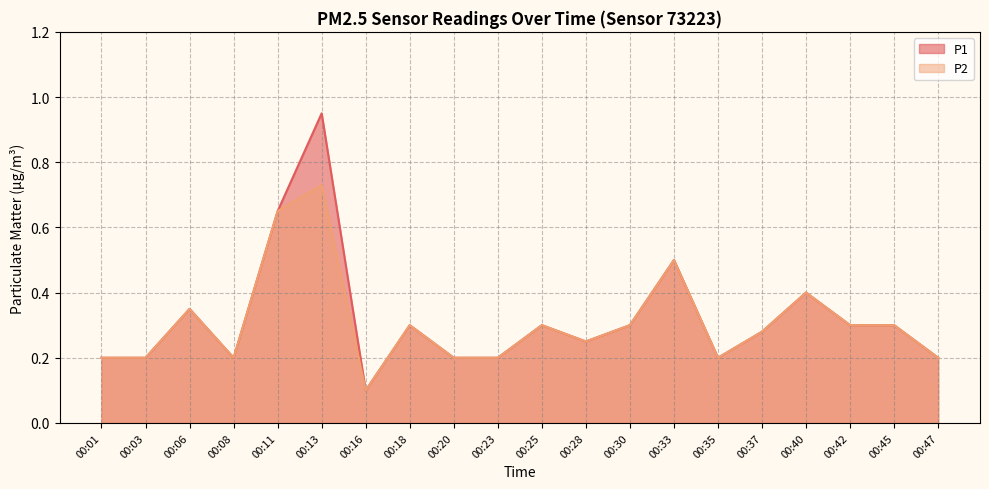

What is the sum of the P2 values at 00:28 and 00:06?

0.6